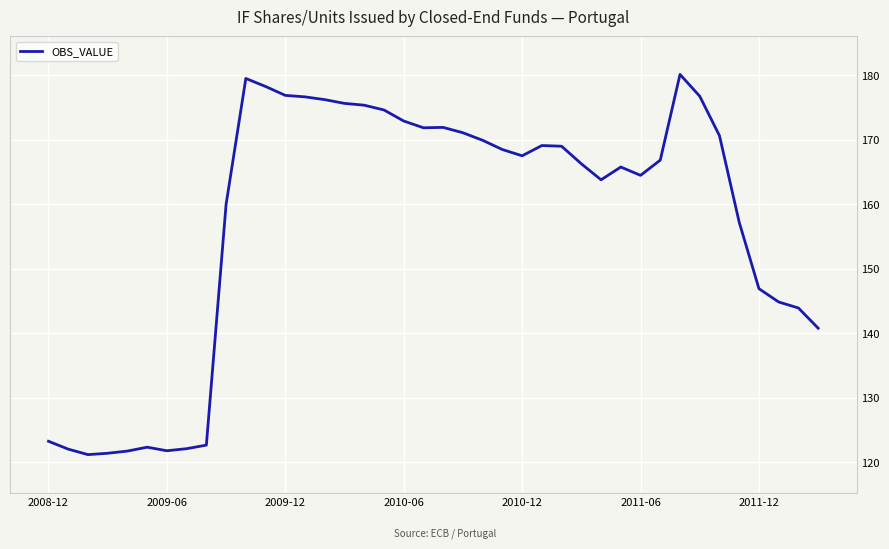

What is the minimum value shown in the chart?

121.2